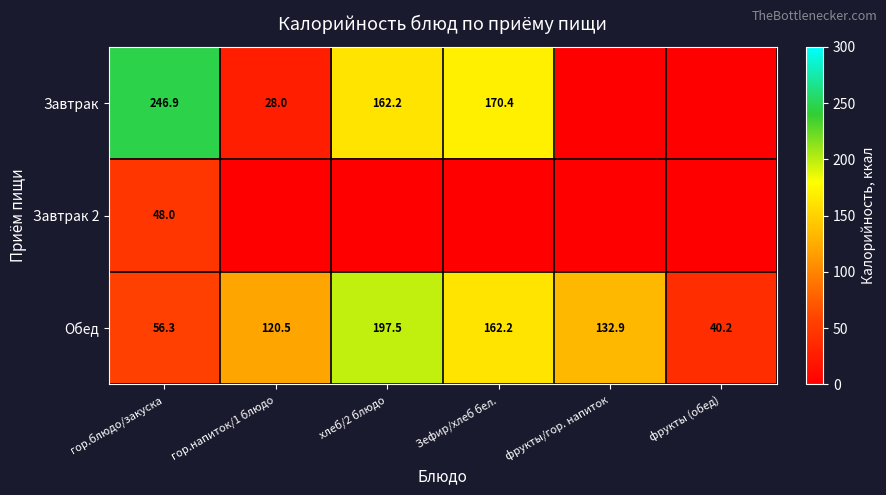

How many categories are shown in the chart?

6